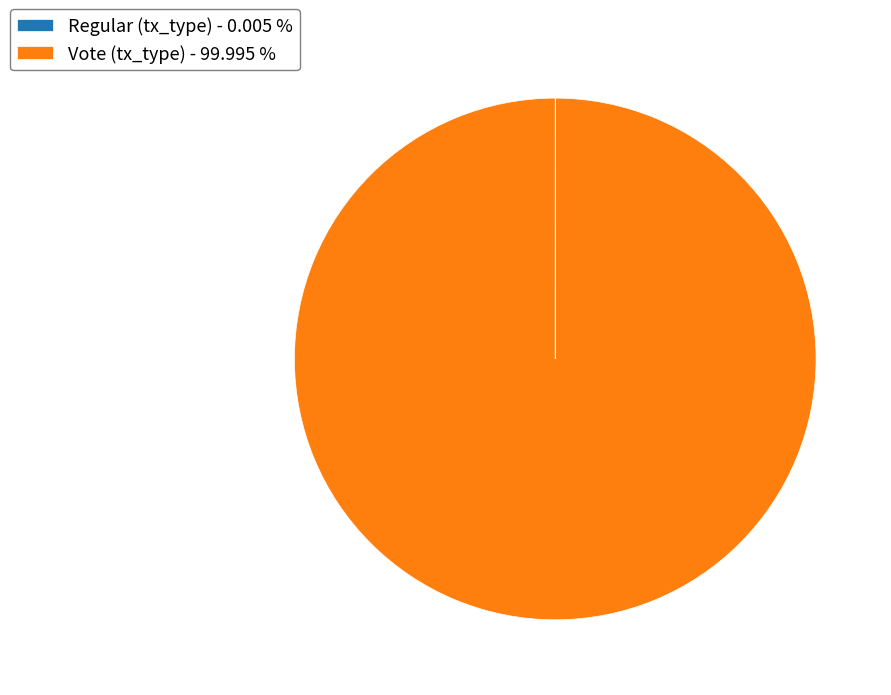

Does Vote (tx_type) - 99.995 % represent more than half of the total?

Yes